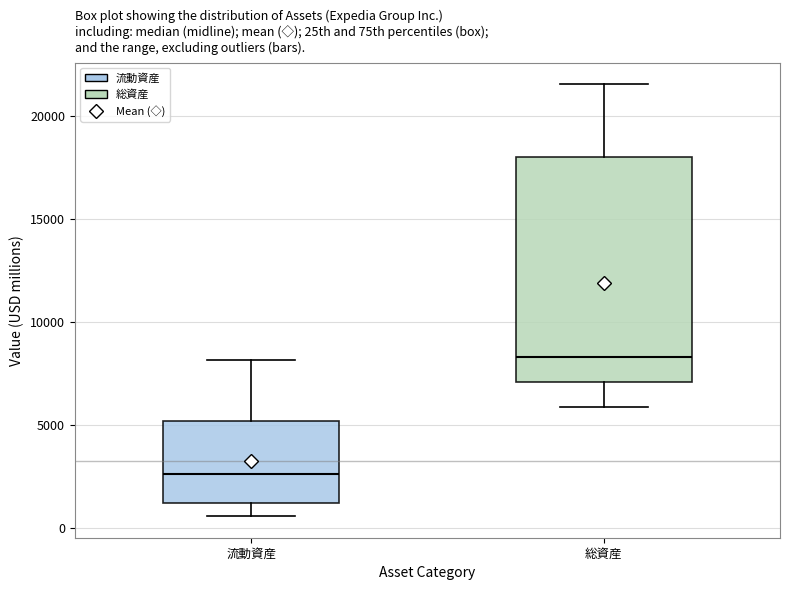

Reading left to right, transcribe this box plot: for each box, give where its median line is, the range the box spans, and where its two whiskers end, as read against the y-axis. The values are not printed on the chart, so give them approximately, as read against the axis.

流動資産: median 2500, box 1000 to 5000, whiskers 500 to 8000
総資産: median 8500, box 7000 to 18000, whiskers 6000 to 21500